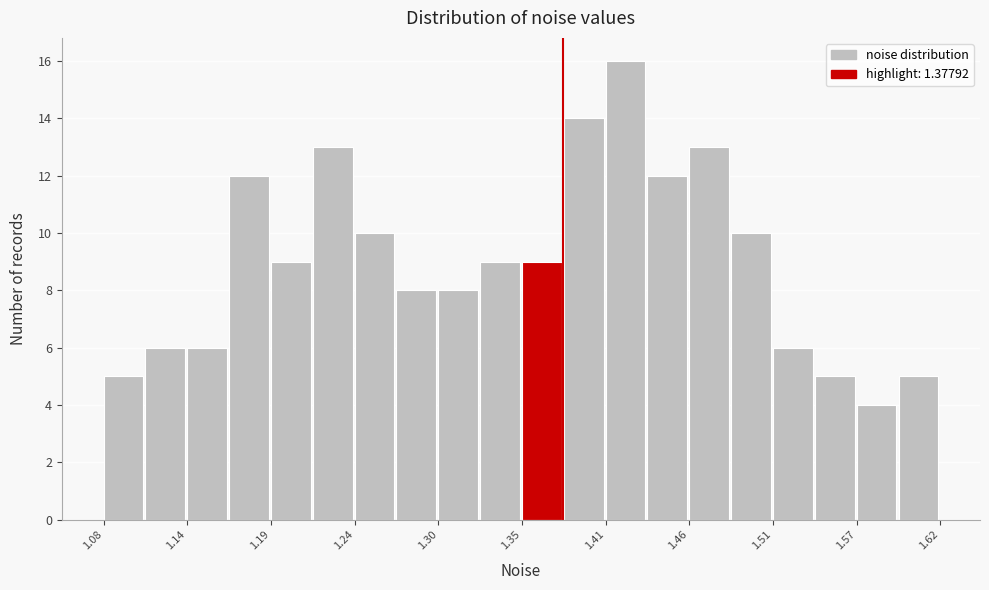

Around what value on the x-axis is the tallest bar? Give the approximate position of its centre, as read against the axis.

1.42